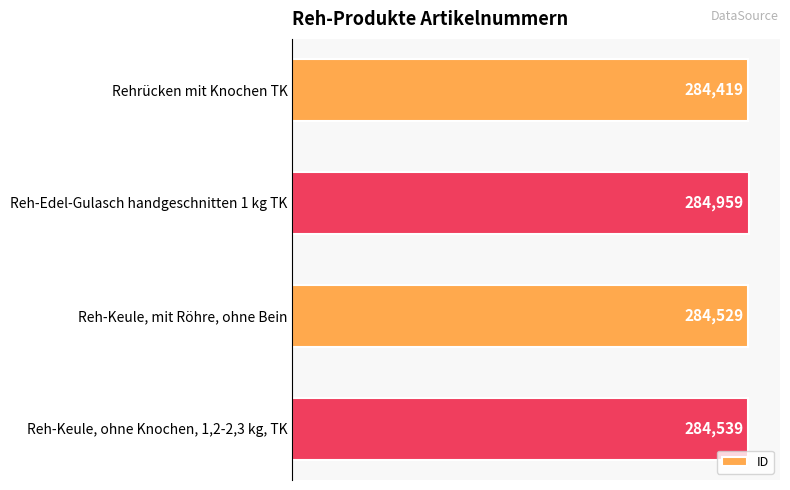

How many data points does each series have?

4